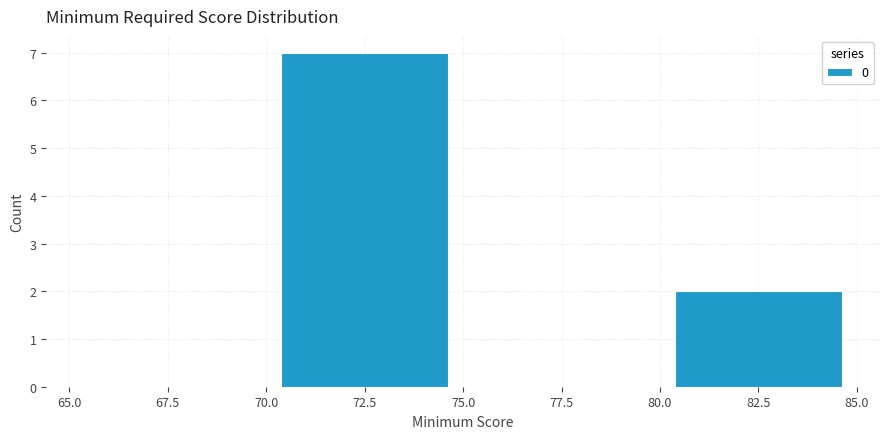

Reading left to right, transcribe this chart: for each bar, give the range it covers on the x-axis and its height. The values are not printed on the chart, so give them approximately, as read against the axis.

65.0 to 70.0: 0
70.0 to 75.0: 7
75.0 to 80.0: 0
80.0 to 85.0: 2